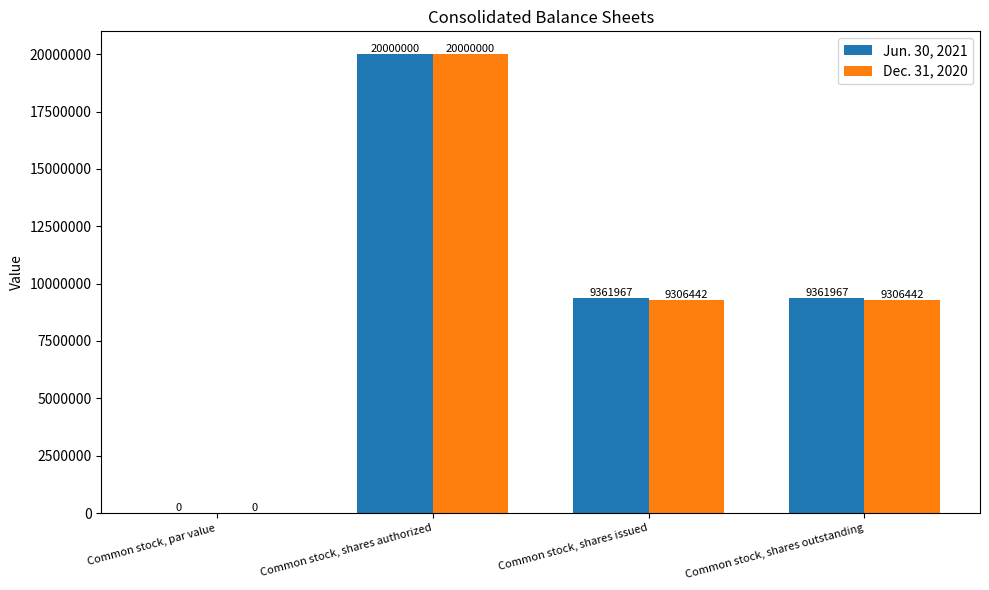

Is the value of Dec. 31, 2020 at Common stock, shares outstanding greater than the value of Jun. 30, 2021 at Common stock, par value?

Yes